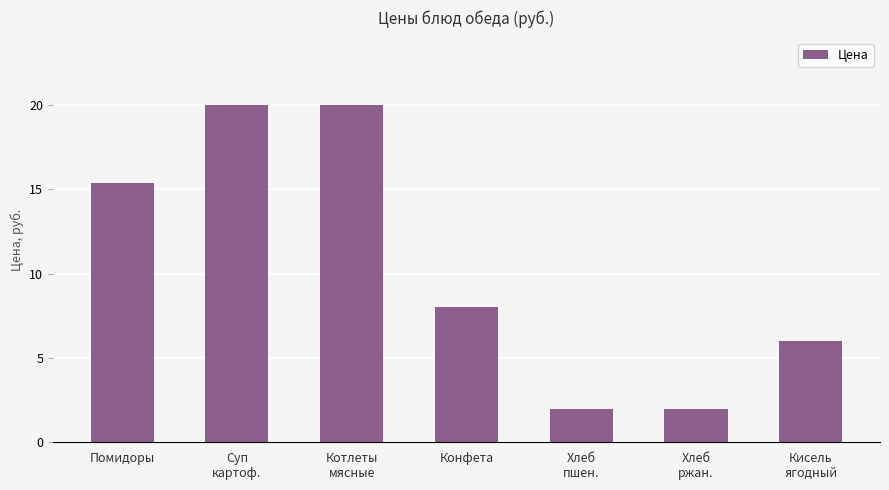

Which has a higher value, Суп
картоф. or Хлеб
ржан.?

Суп
картоф.